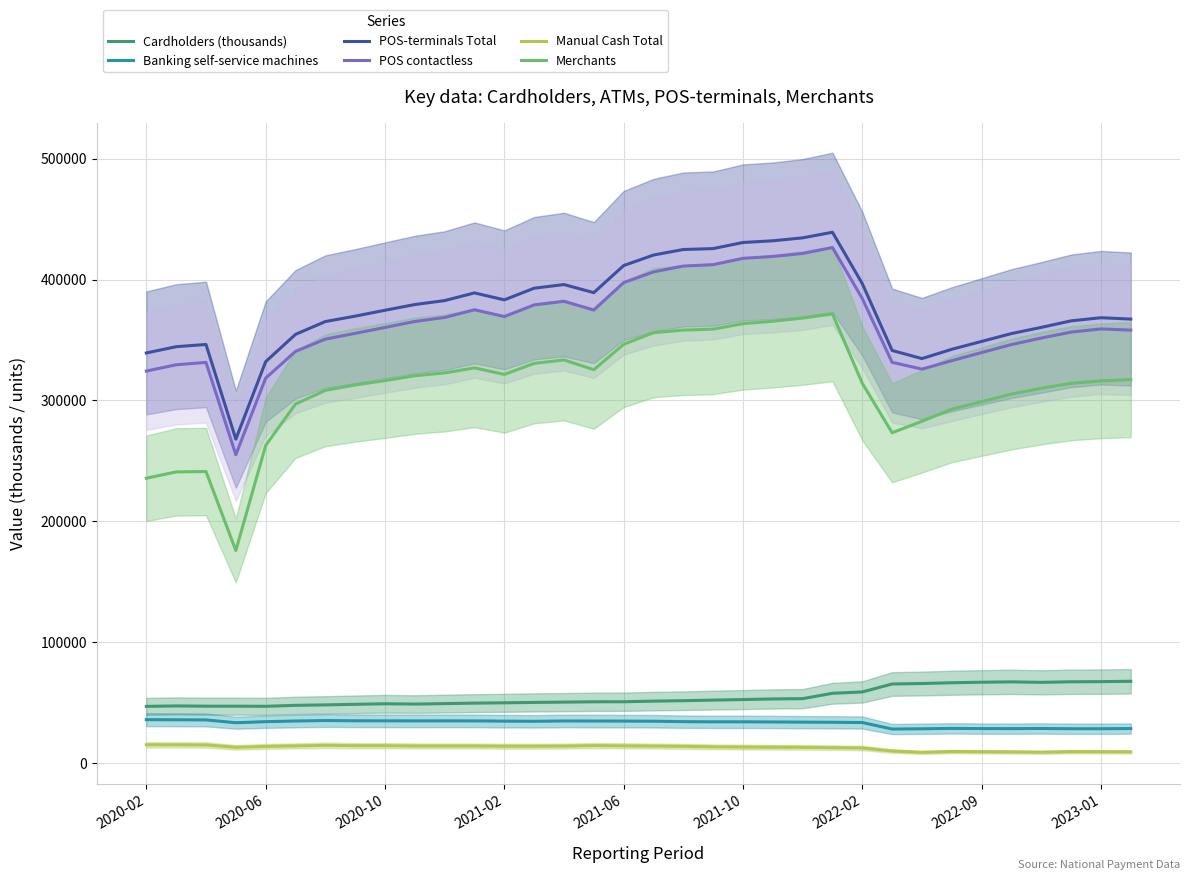

What are all the series names shown in the legend?

Cardholders (thousands), Banking self-service machines, POS-terminals Total, POS contactless, Manual Cash Total, Merchants